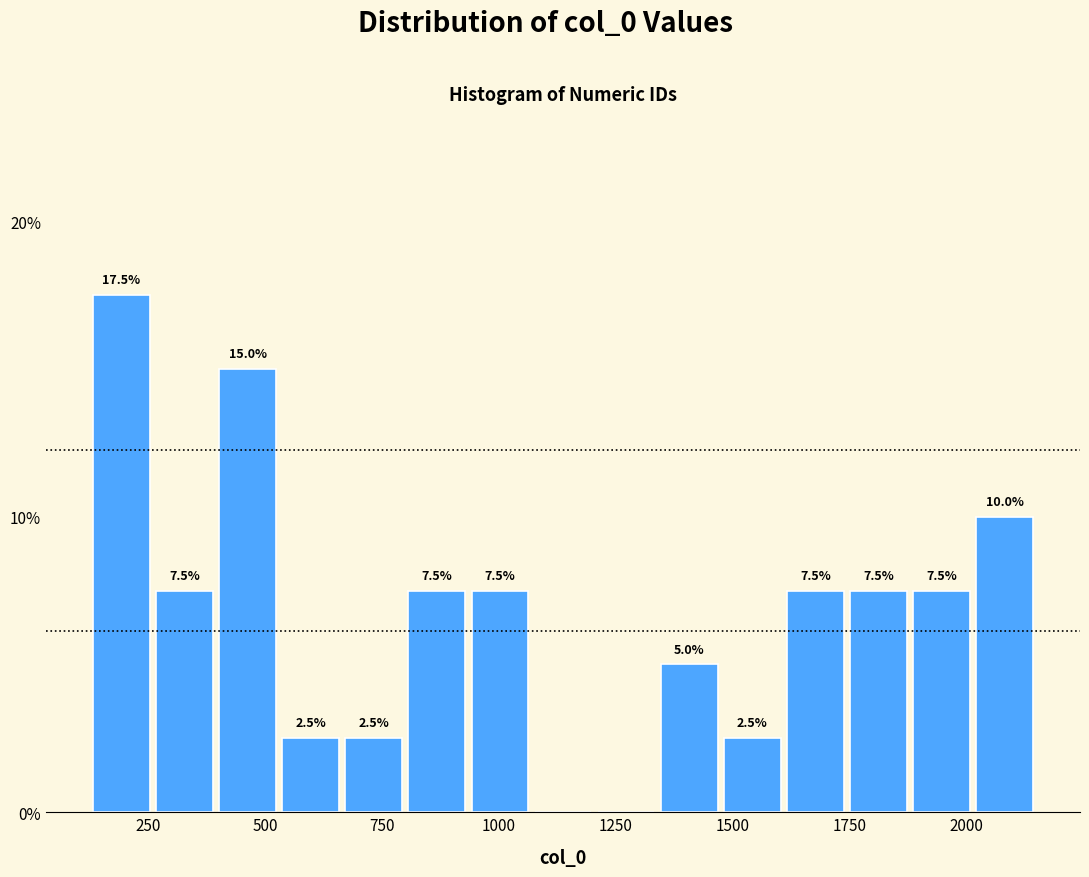

Around what value on the x-axis is the tallest bar? Give the approximate position of its centre, as read against the axis.

200